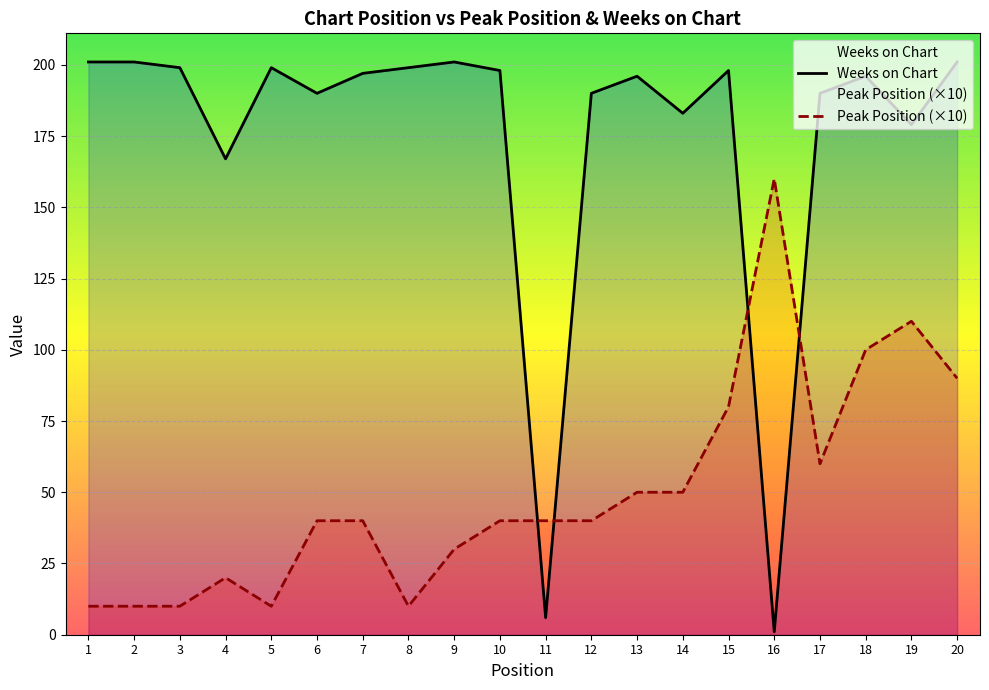

True or false: Peak Position (×10) and Weeks on Chart cross at least once.

True